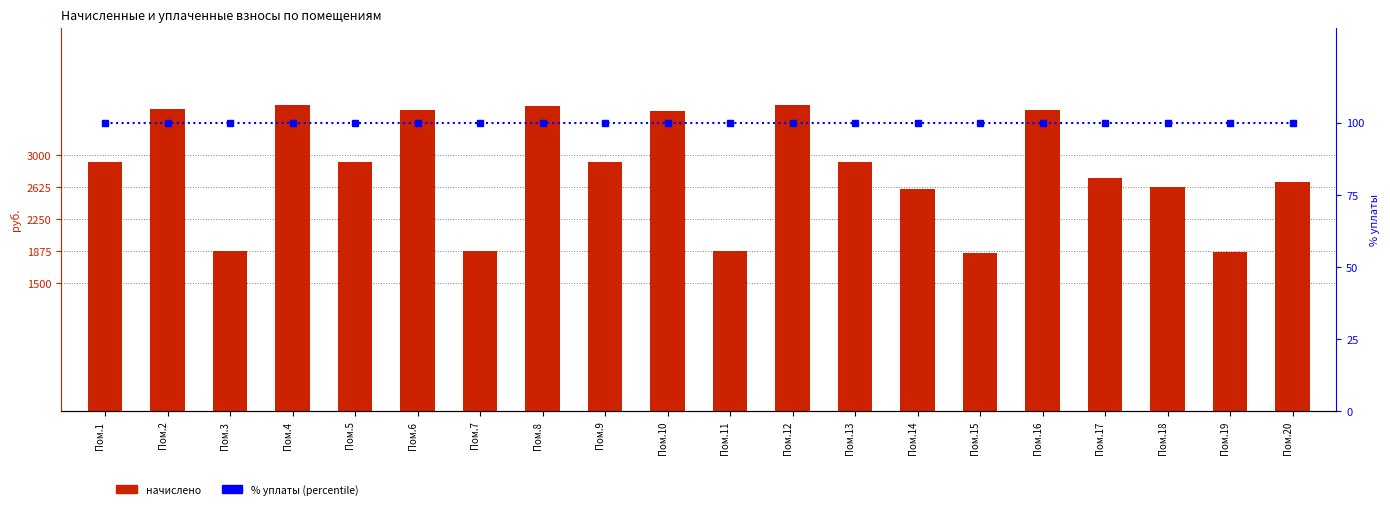

What is the highest value of the % уплаты (percentile) series?

100.0